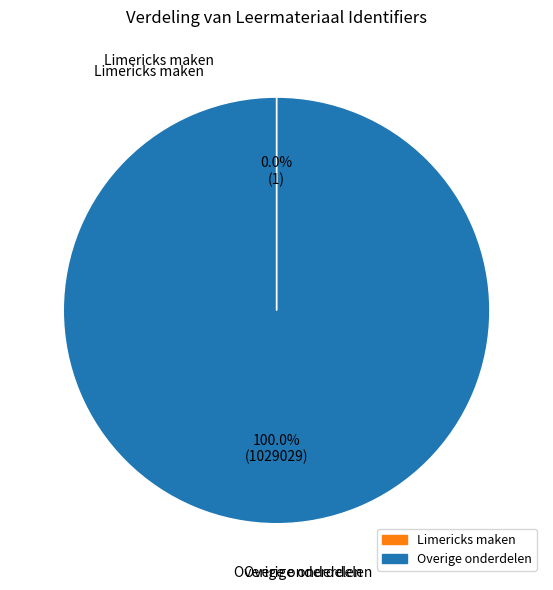

Is there any slice that represents more than half of the pie?

Yes